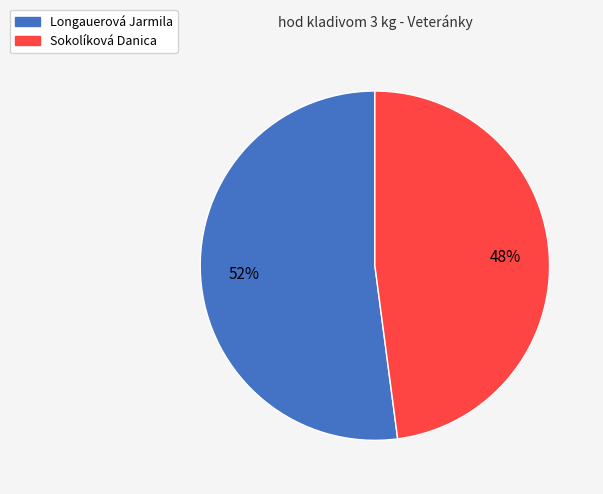

What is the majority slice?

Longauerová Jarmila